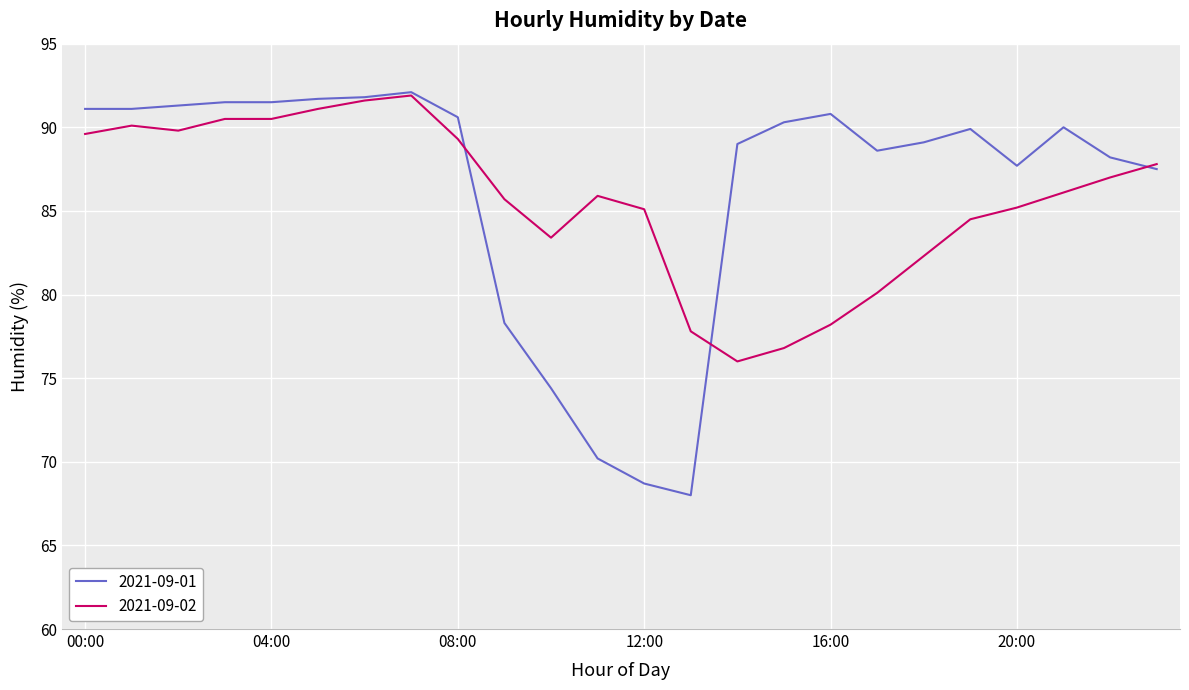

True or false: 2021-09-01 and 2021-09-02 cross at least once.

True